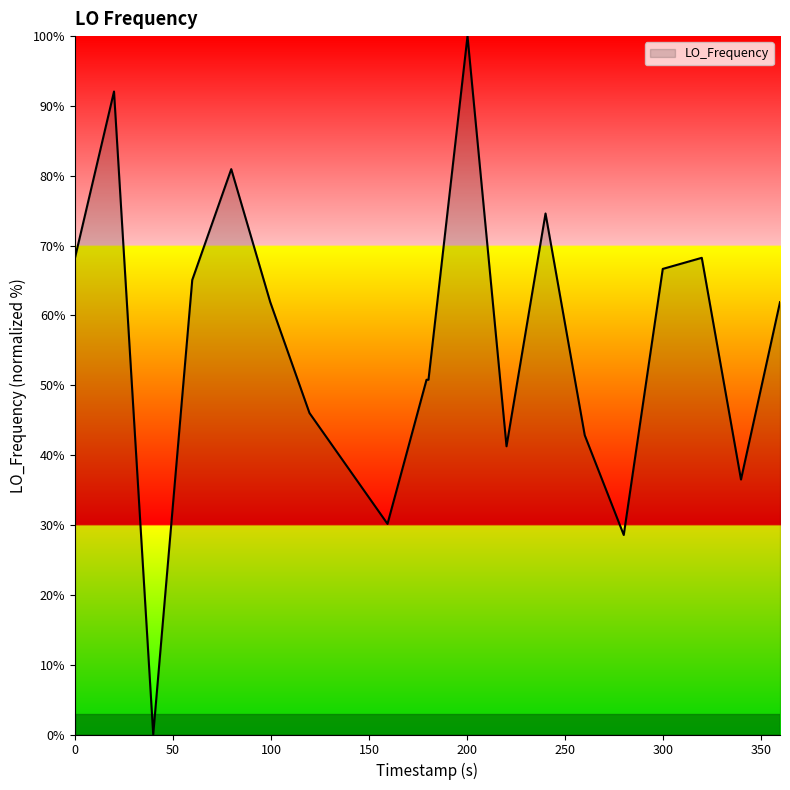

How many values are below 61?

10